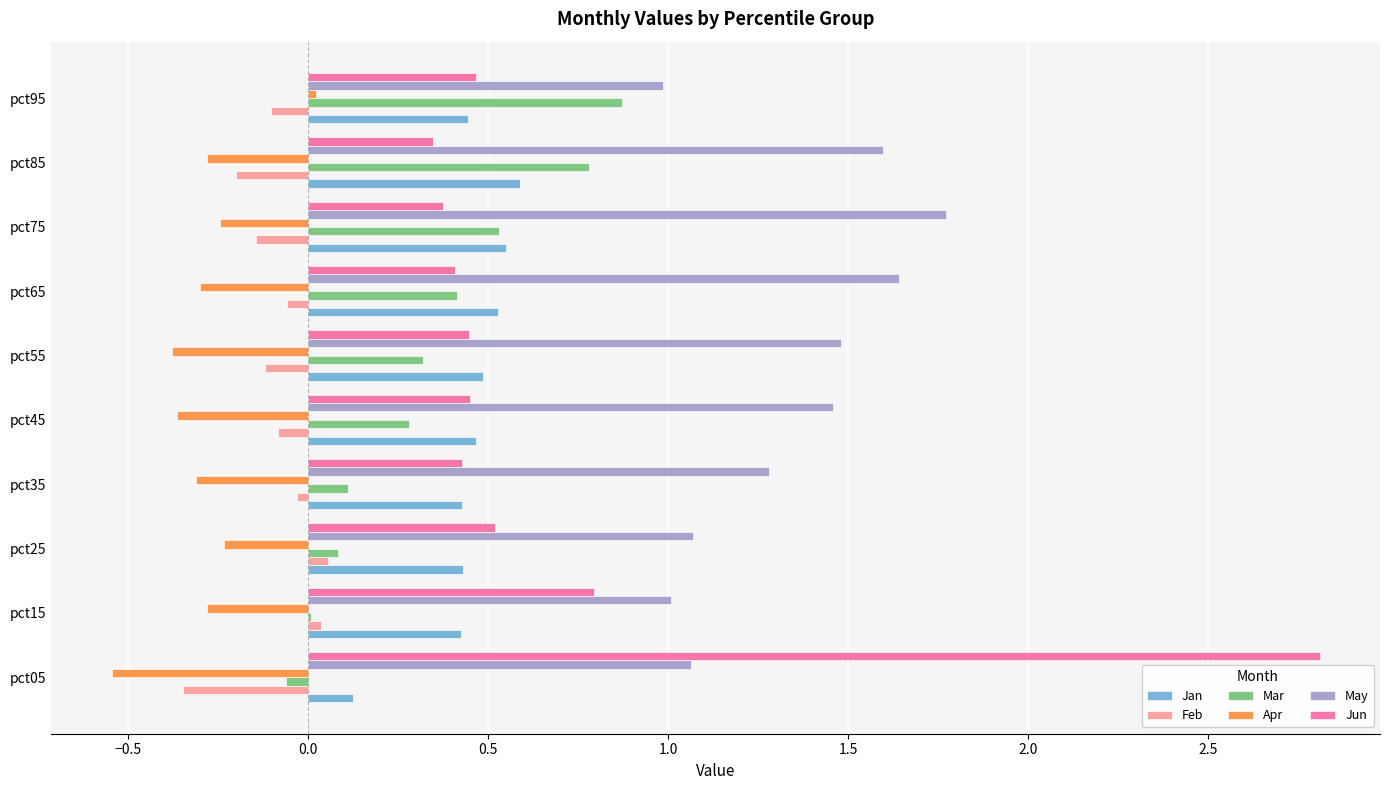

What is the sum of all Feb values?

-1.0